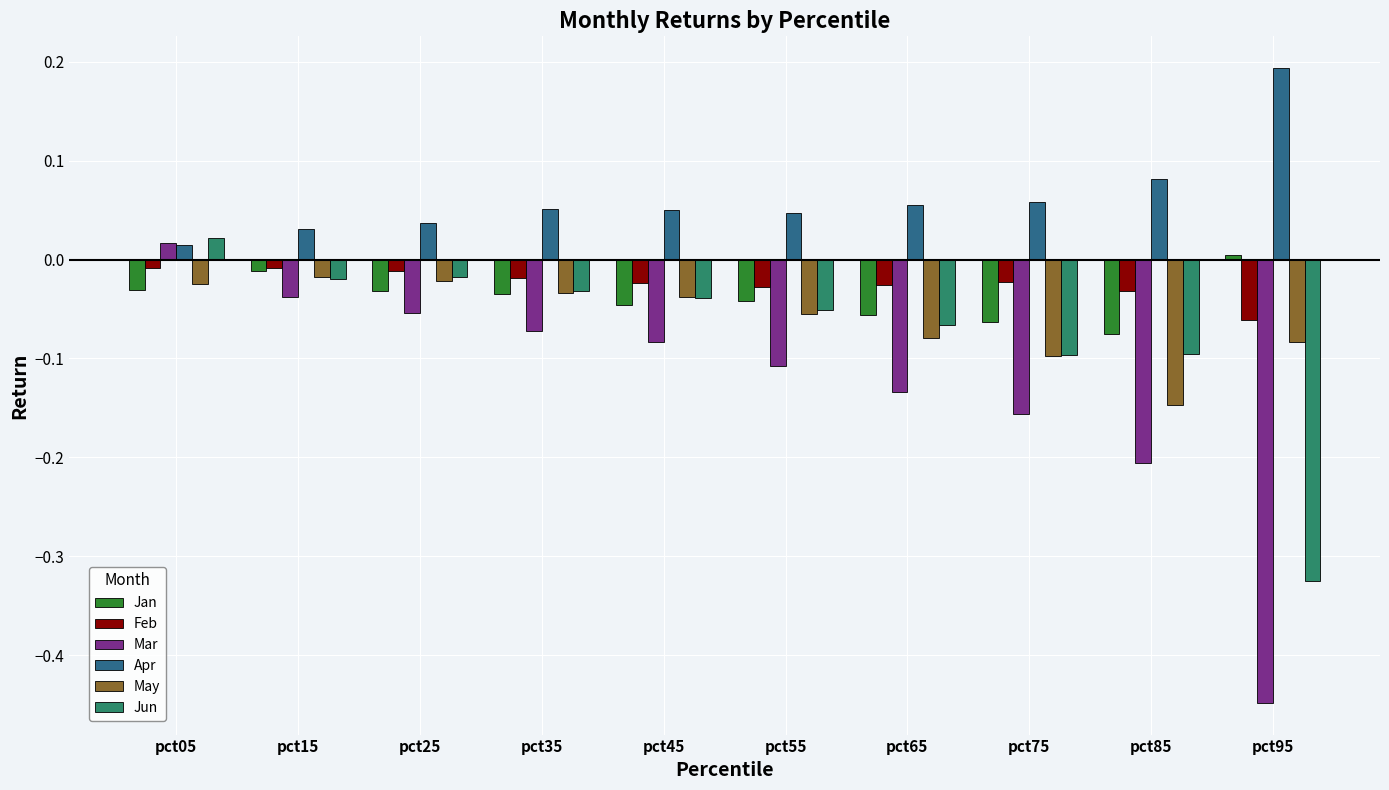

Which series changed the most between pct35 and pct65?

Mar